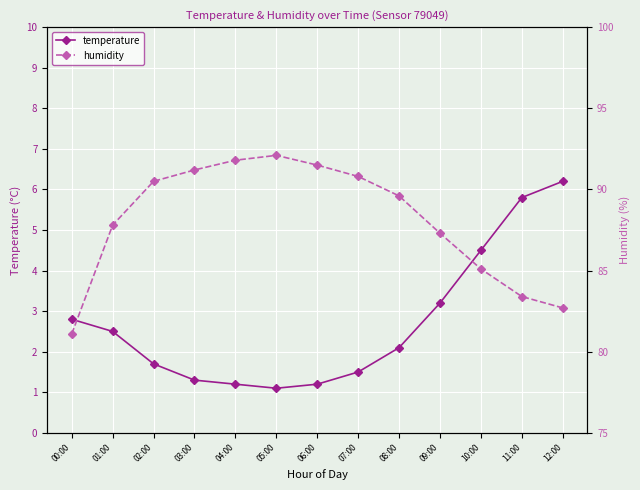

What is the maximum value for humidity?

92.1